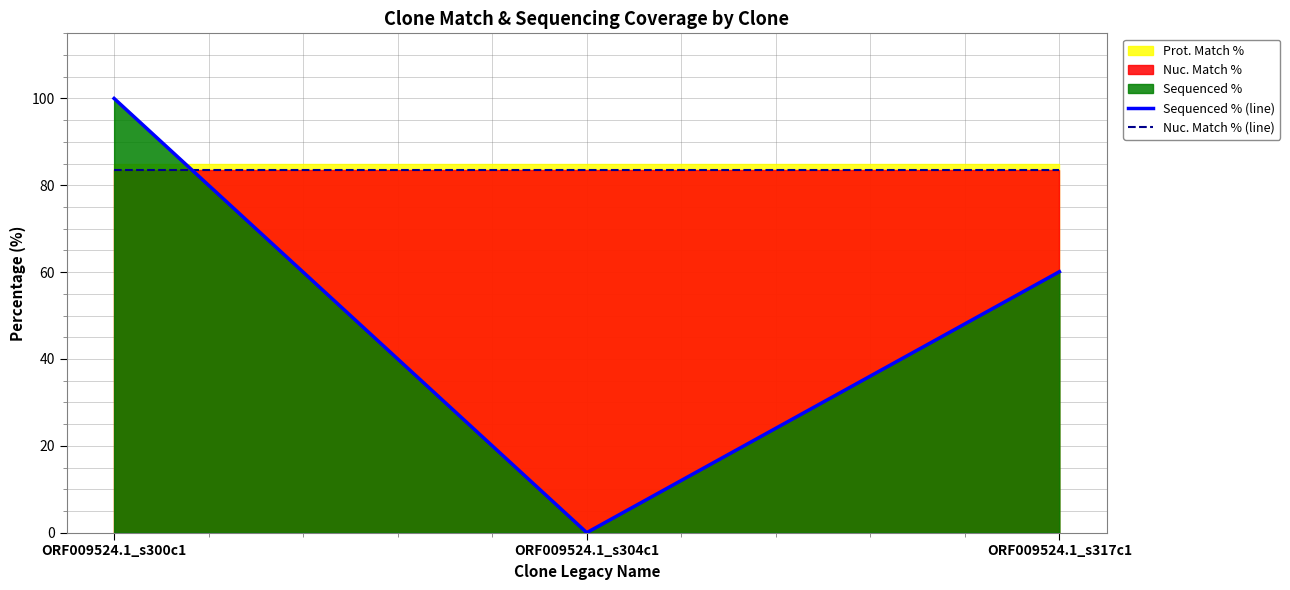

Is the value of Nuc. Match % (line) at ORF009524.1_s304c1 greater than the value of Sequenced % (line) at ORF009524.1_s317c1?

Yes